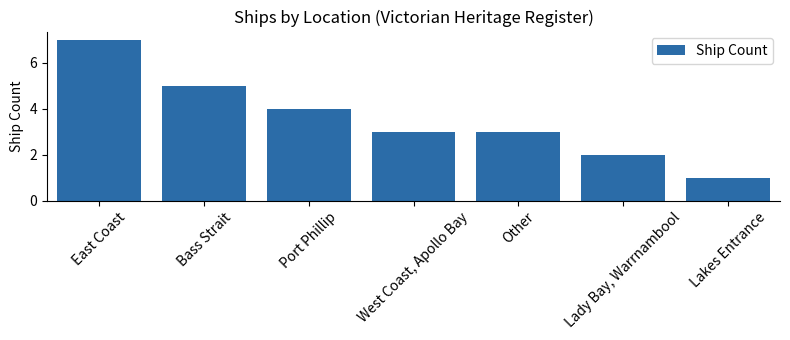

What is the maximum value shown in the chart?

7